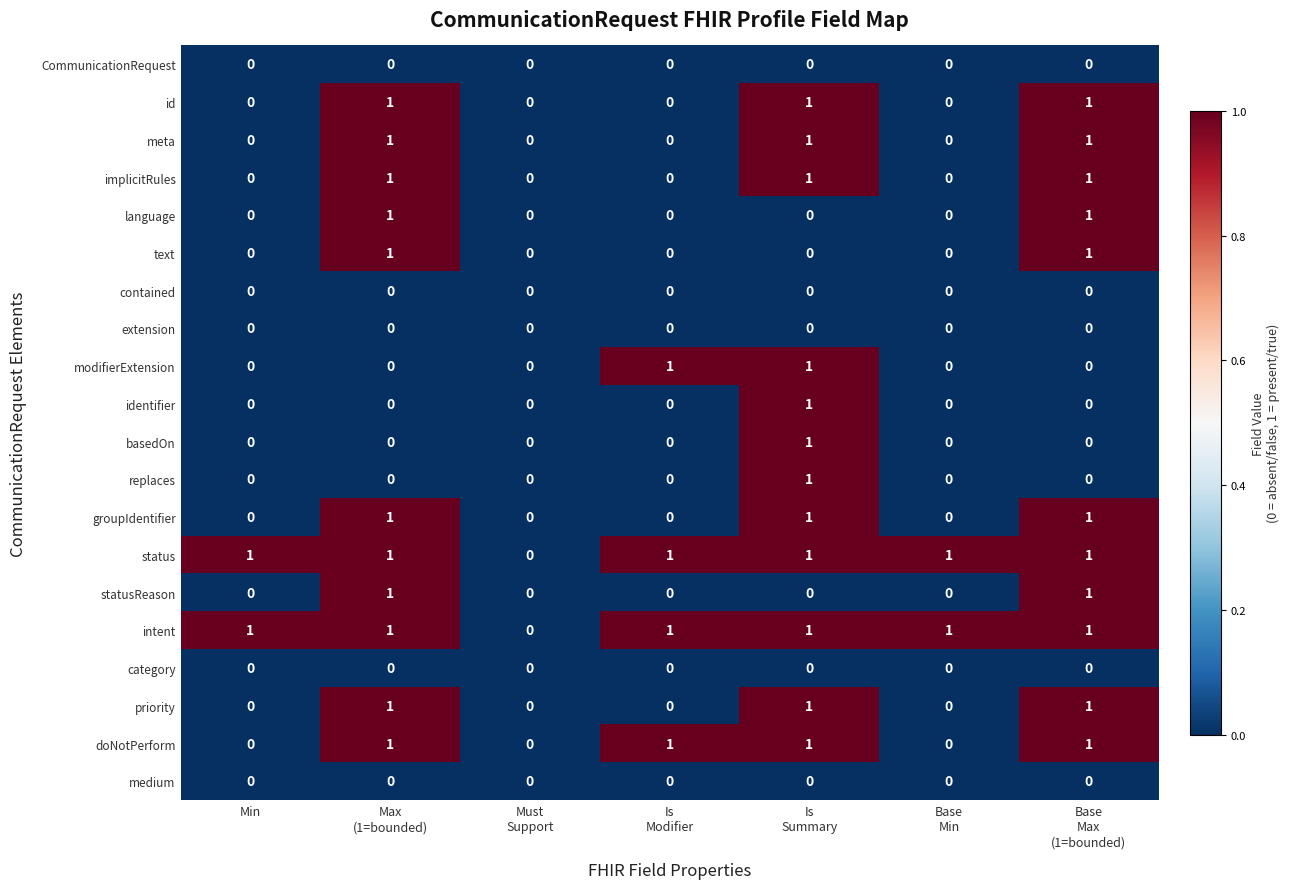

How many categories are shown in the chart?

7